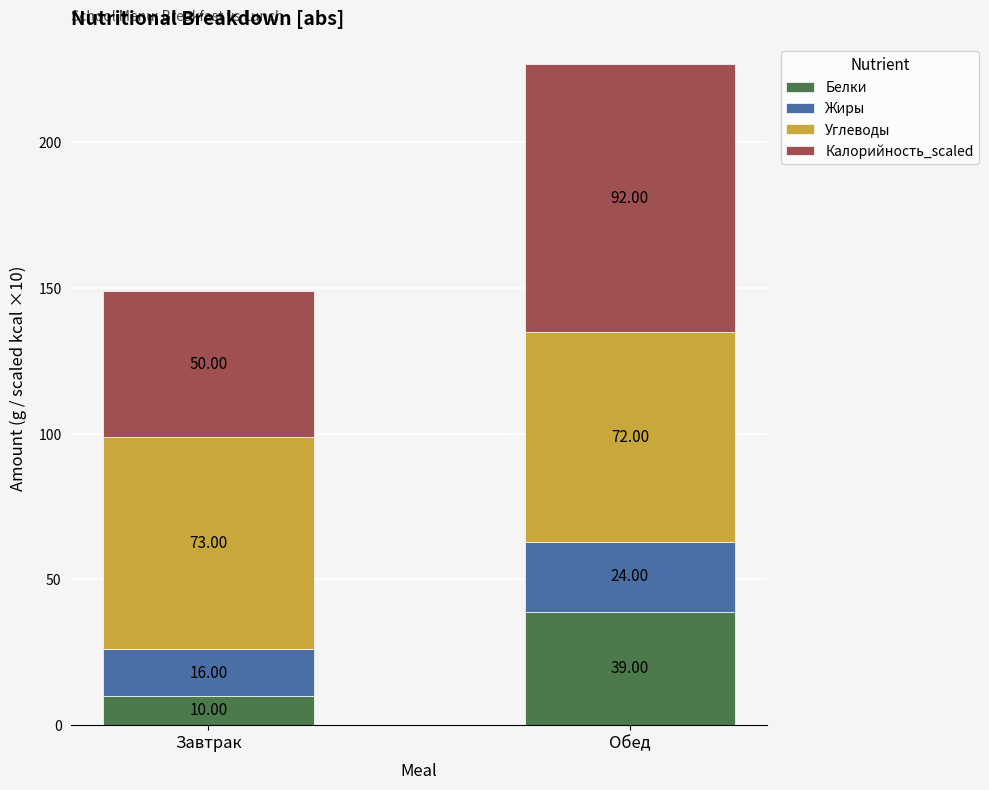

At which category is the sum across all series the highest?

Обед